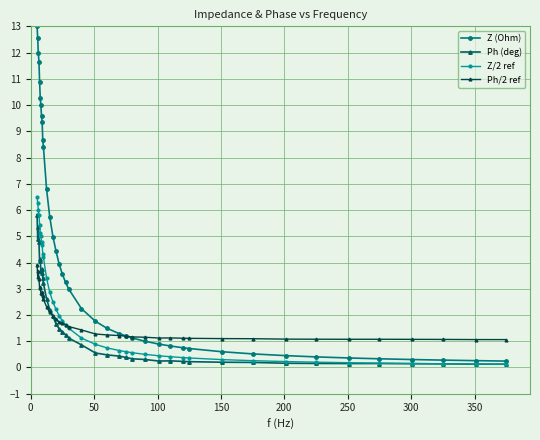

Does the chart display data point markers on the line(s)?

Yes